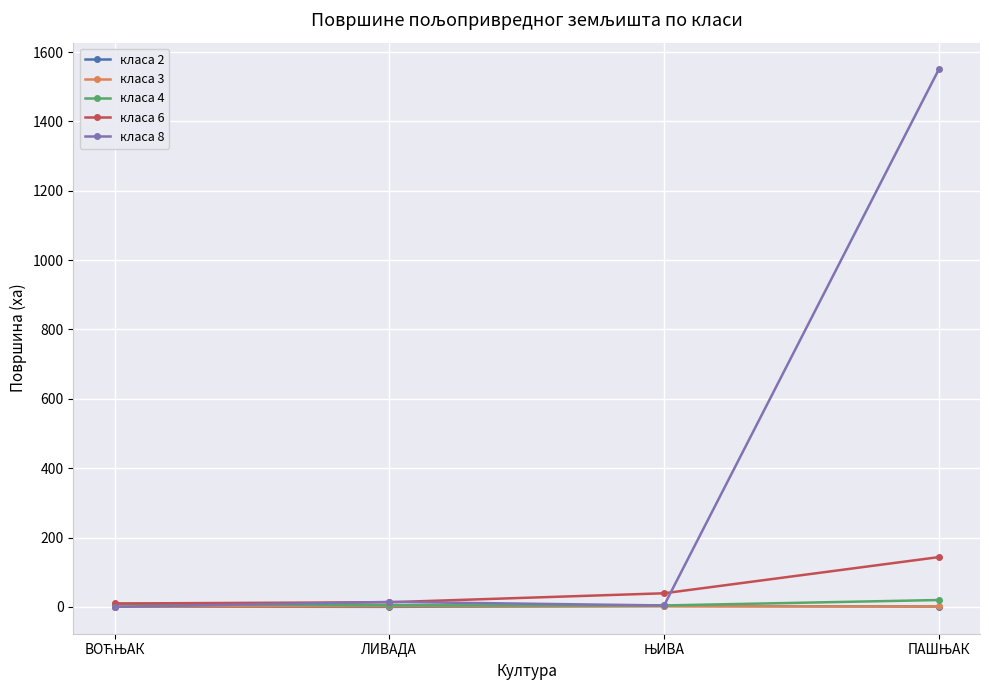

Which series has the widest spread of values?

класа 8